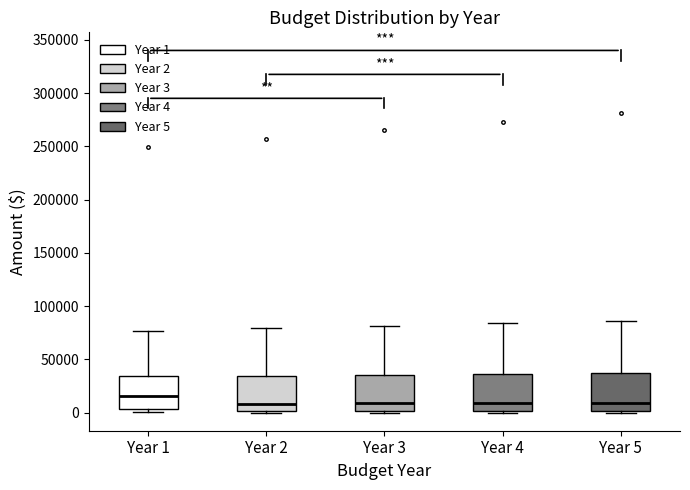

Reading left to right, read every box against the y-axis: the position of its median line, the range the box covers, and the ends of its whiskers. The values are not printed on the chart, so give them approximately, as read against the axis.

Year 1: median 15000, box 5000 to 35000, whiskers 0 to 75000
Year 2: median 10000, box 0 to 35000, whiskers 0 (just below the box's lower edge) to 80000
Year 3: median 10000, box 0 to 35000, whiskers 0 (just below the box's lower edge) to 80000
Year 4: median 10000, box 0 to 35000, whiskers 0 (just below the box's lower edge) to 85000
Year 5: median 10000, box 0 to 35000, whiskers 0 (just below the box's lower edge) to 85000